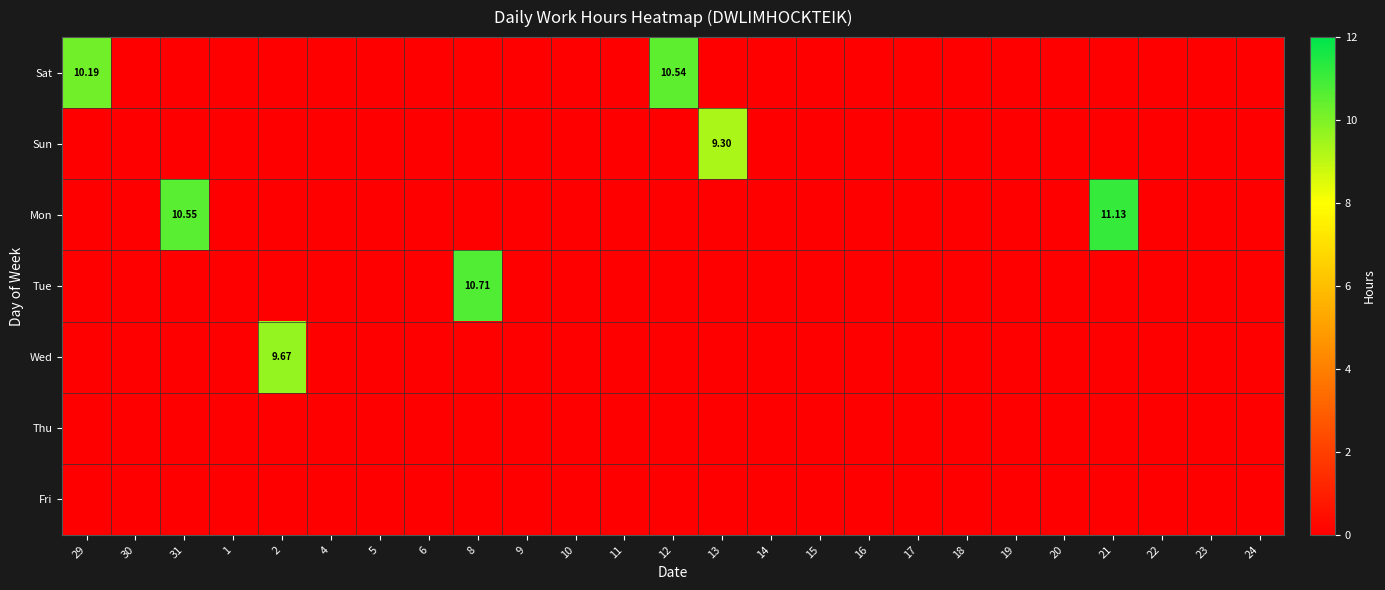

At which label does Tue reach its peak?

8